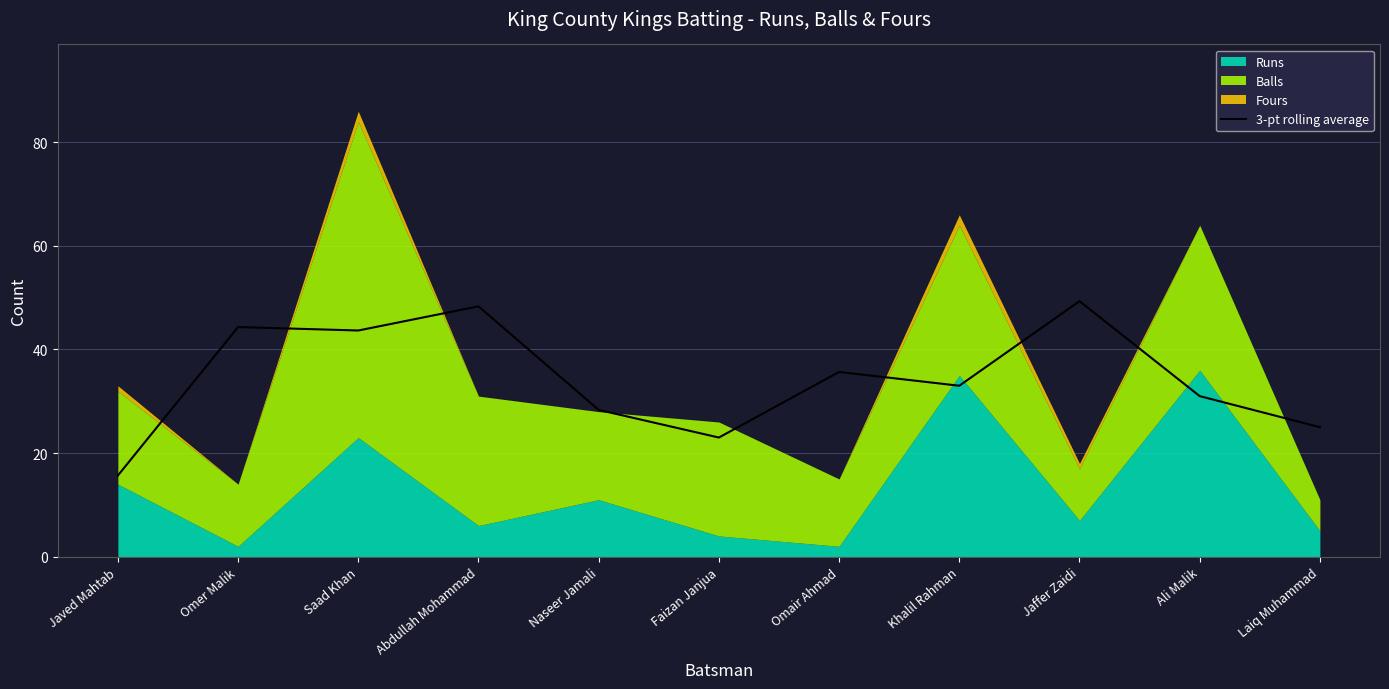

List the labels in order of value, largest first.

Jaffer Zaidi, Abdullah Mohammad, Omer Malik, Saad Khan, Omair Ahmad, Khalil Rahman, Ali Malik, Naseer Jamali, Laiq Muhammad, Faizan Janjua, Javed Mahtab